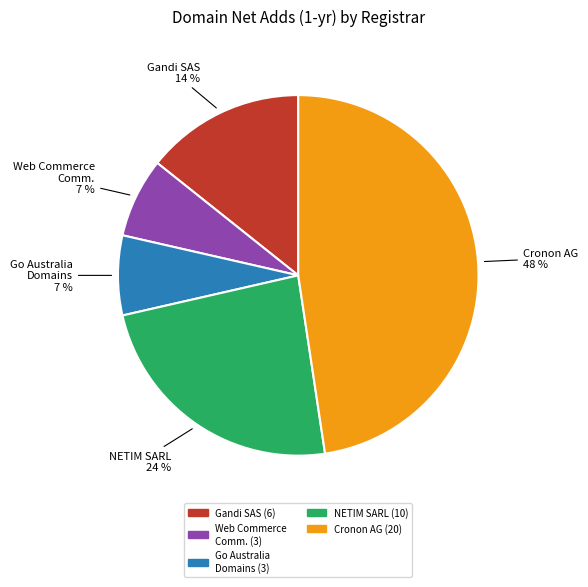

Does any single category account for the majority?

No